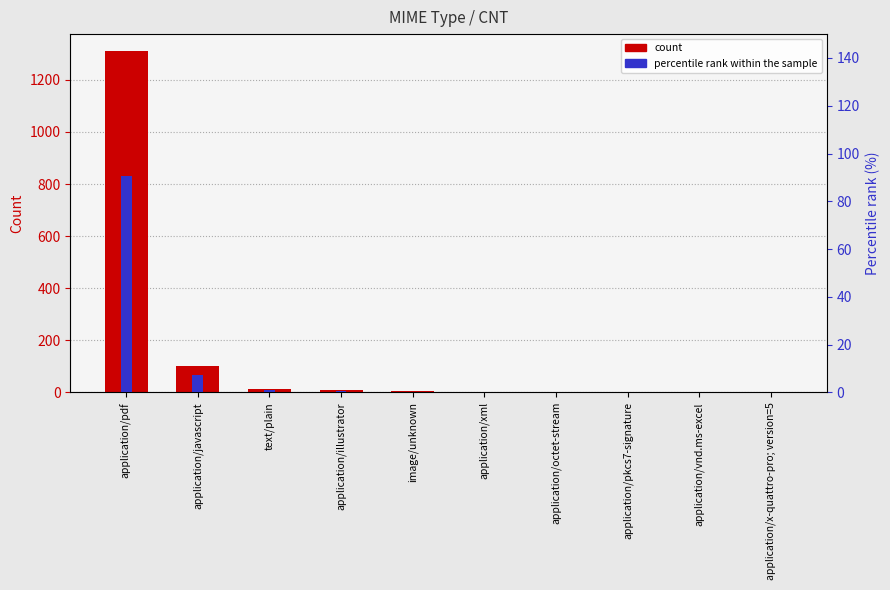

At how many categories does at least one series exceed 284?

1